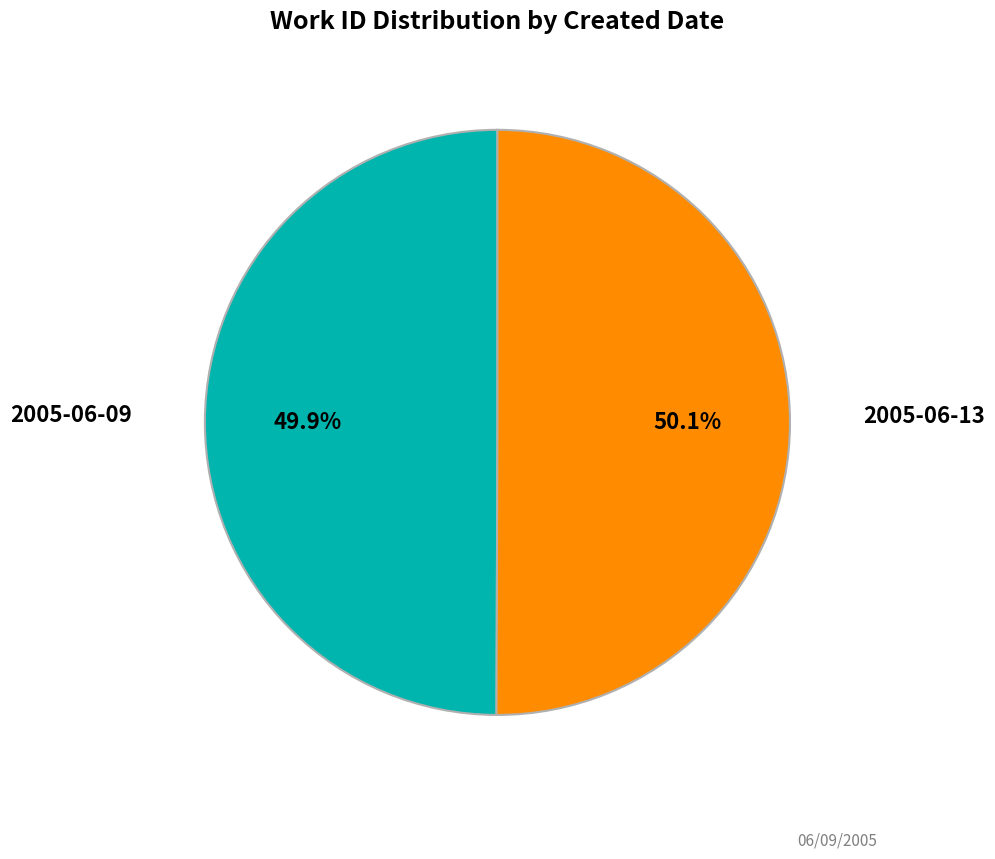

How many segments does this pie chart have?

2